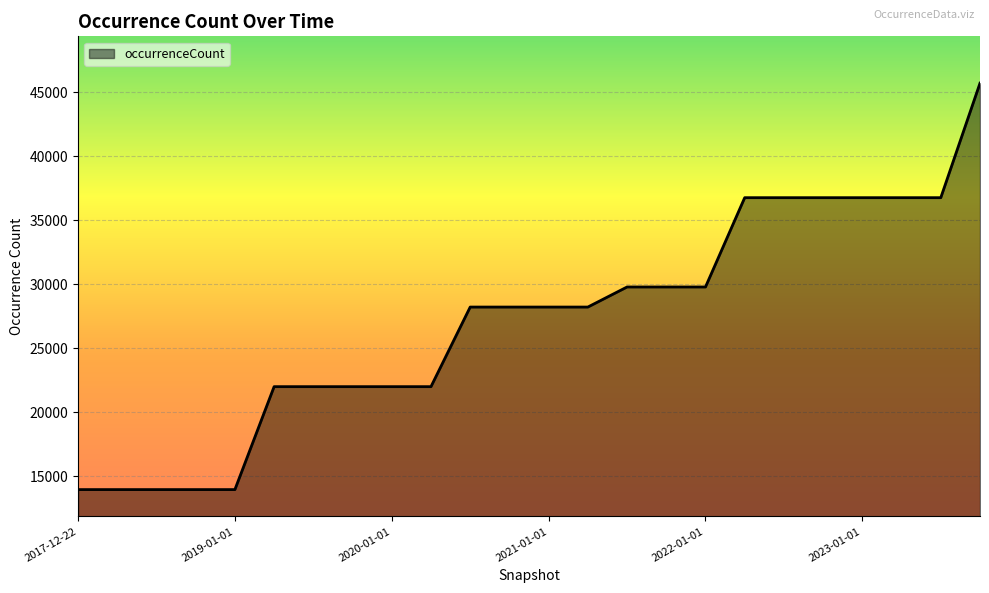

What is the difference between the maximum and minimum values?

31740